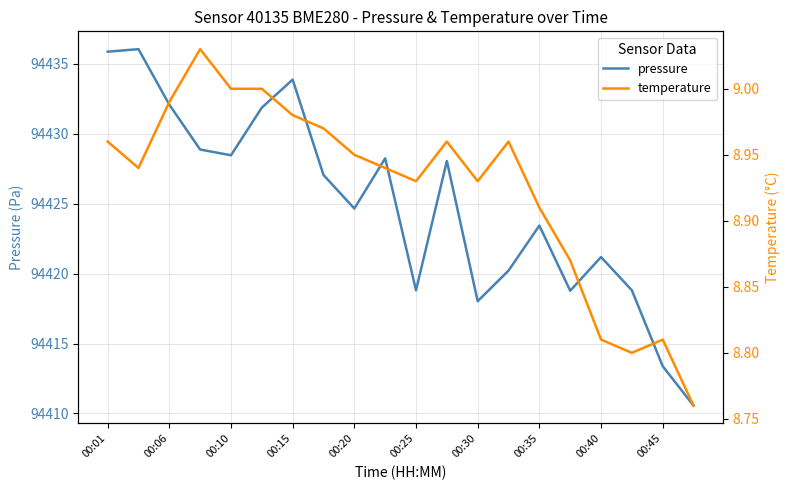

Is it true that pressure equals 94418.8 at 17?

True